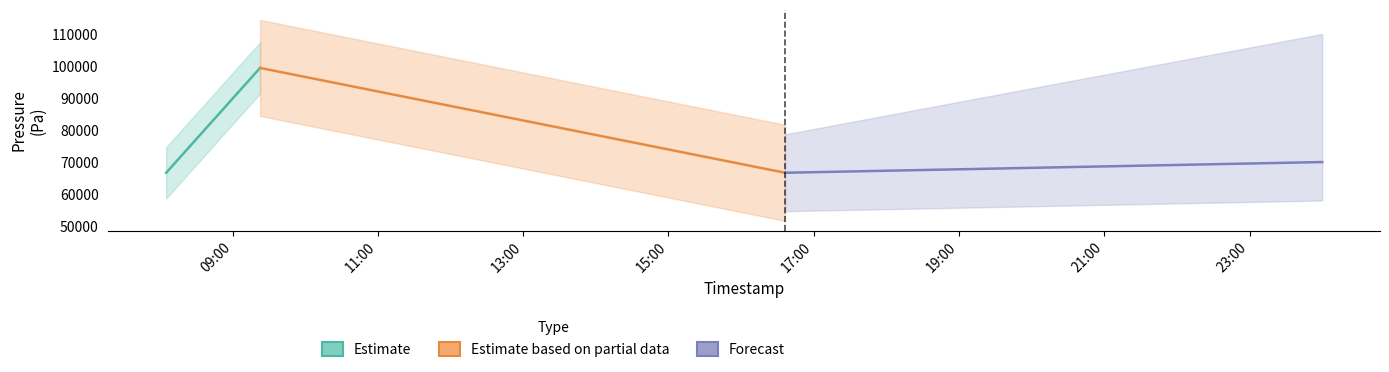

What is the maximum value for Estimate?

99563.1